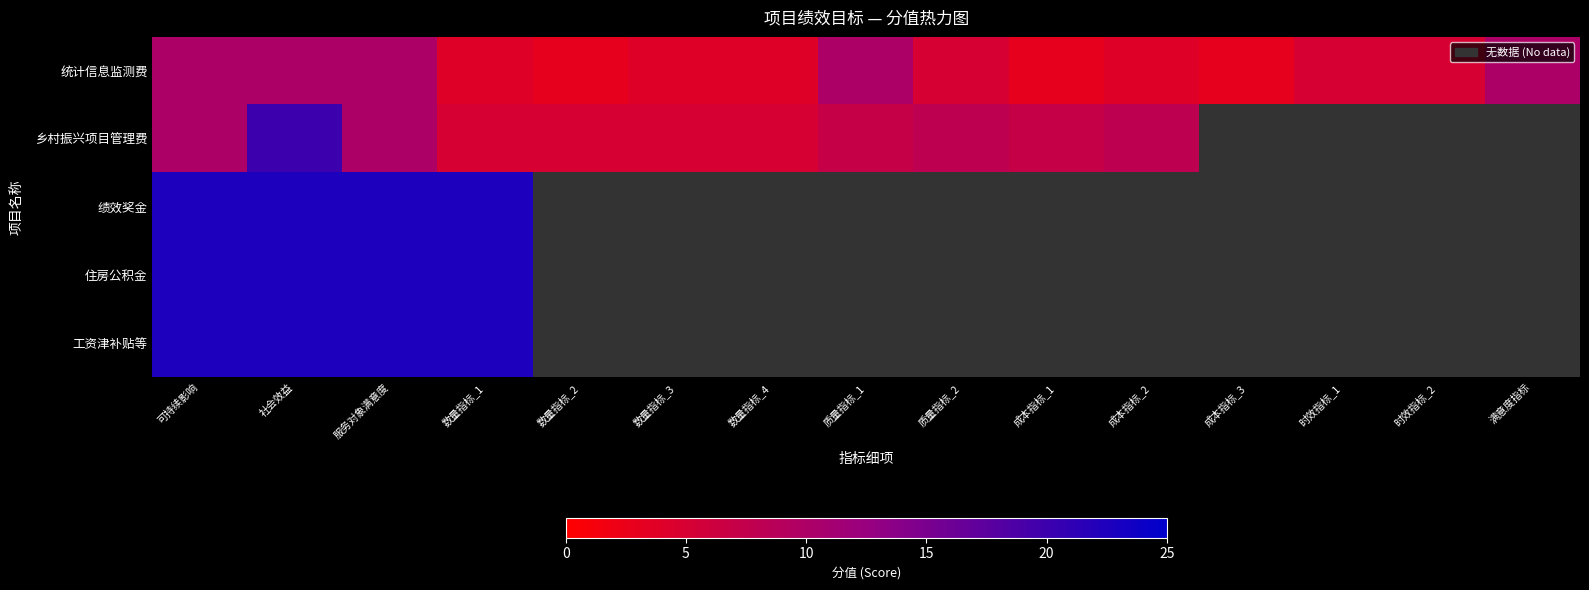

How many series are shown in this chart?

5